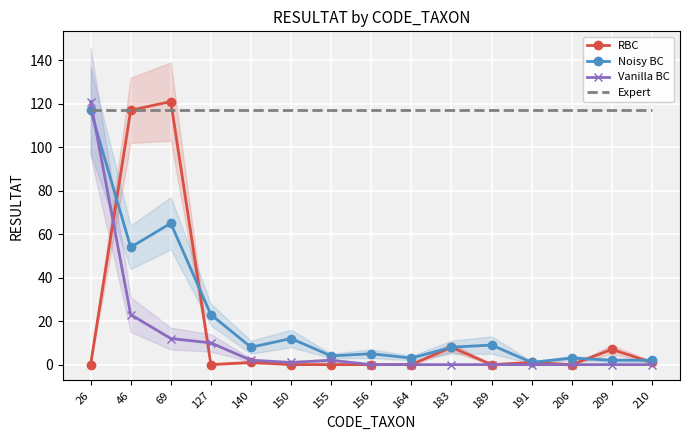

What is the sum of all Noisy BC values?

316